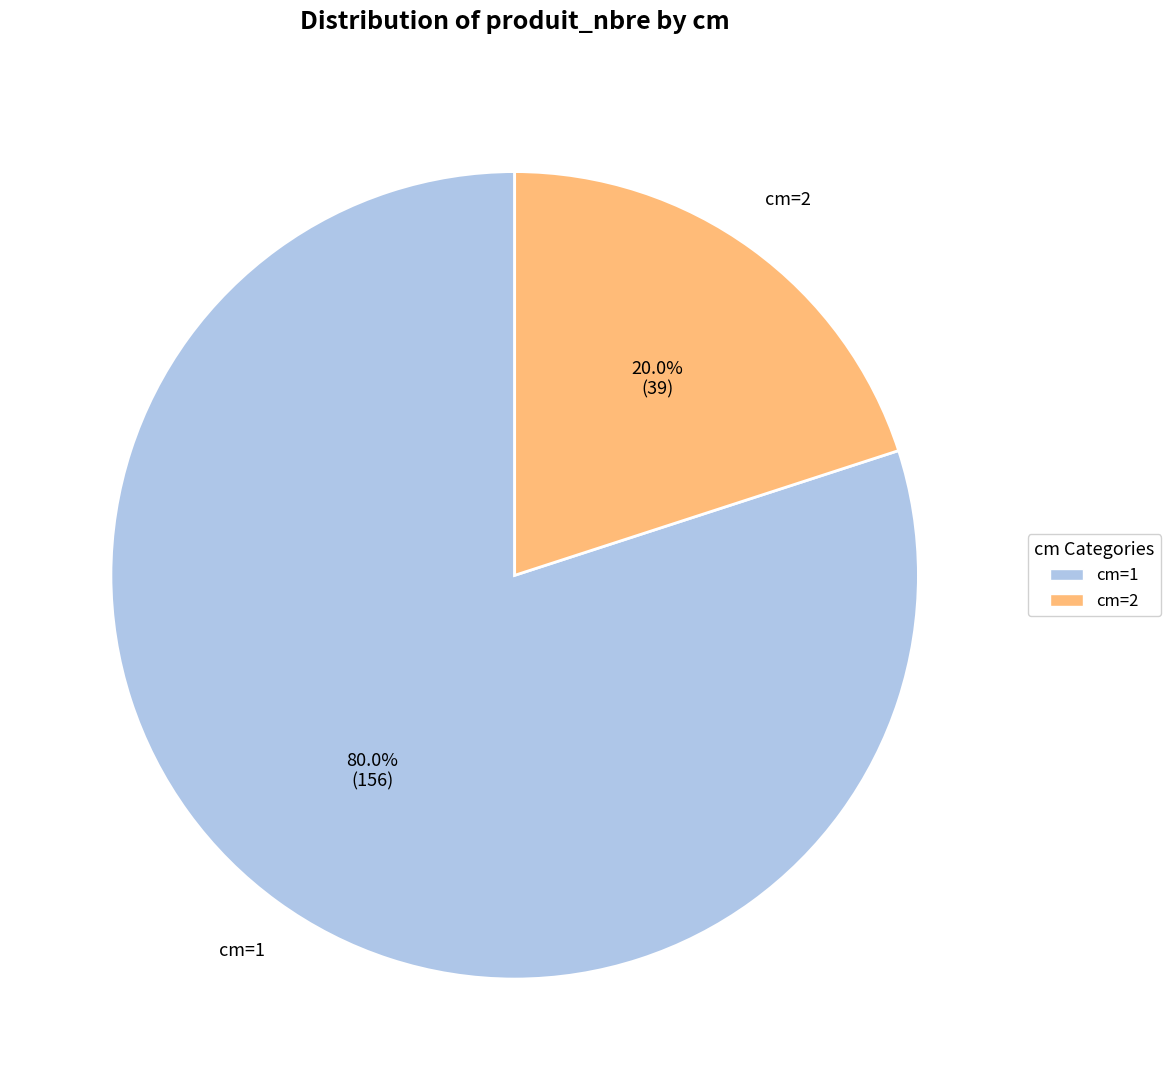

To the nearest percent, what is the difference between the cm=2 and cm=1 slice percentages?

60%